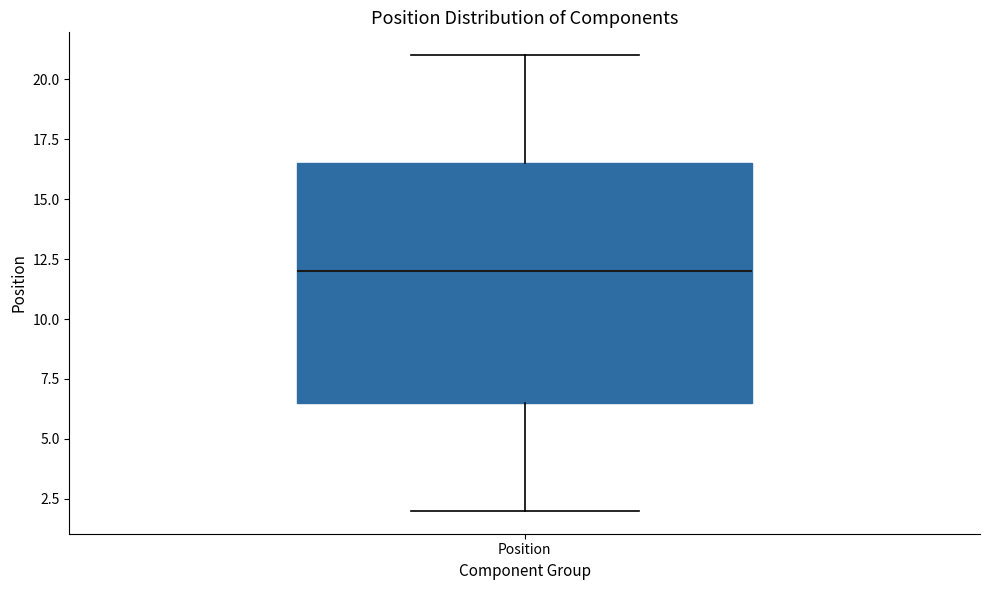

Transcribe this box plot: give where the median line is, the range the box spans, and where the two whiskers end, as read against the y-axis. The values are not printed on the chart, so give them approximately, as read against the axis.

median 12.0, box 6.5 to 16.5, whiskers 2.0 to 21.0